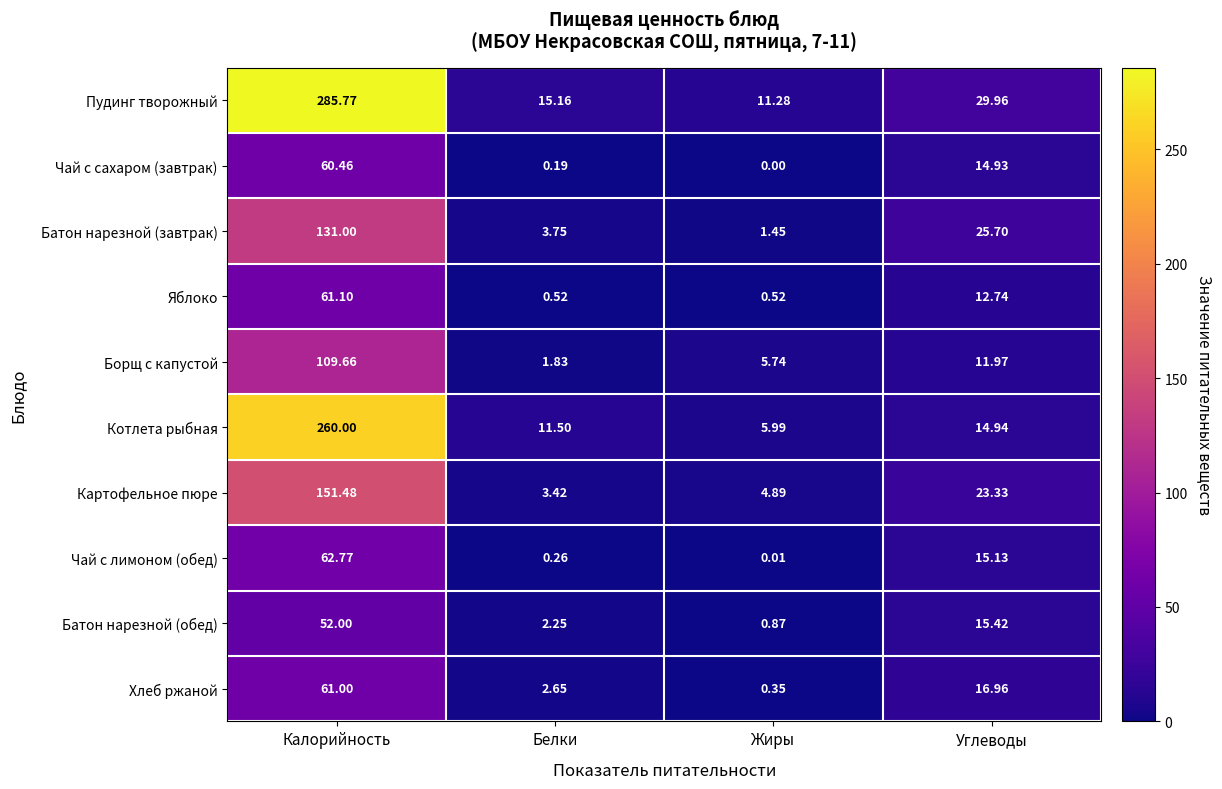

At which label is Чай с сахаром (завтрак) closest to 30?

Углеводы